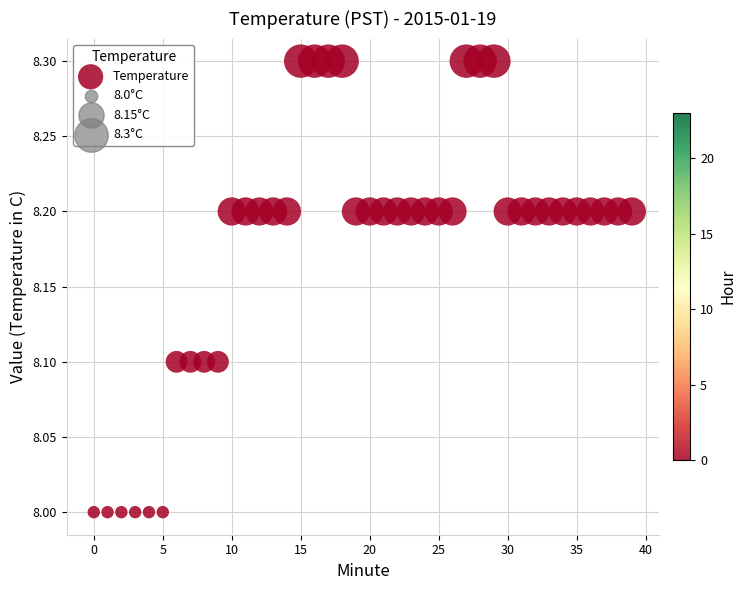

What is the range of Y values (max minus min)?

0.3